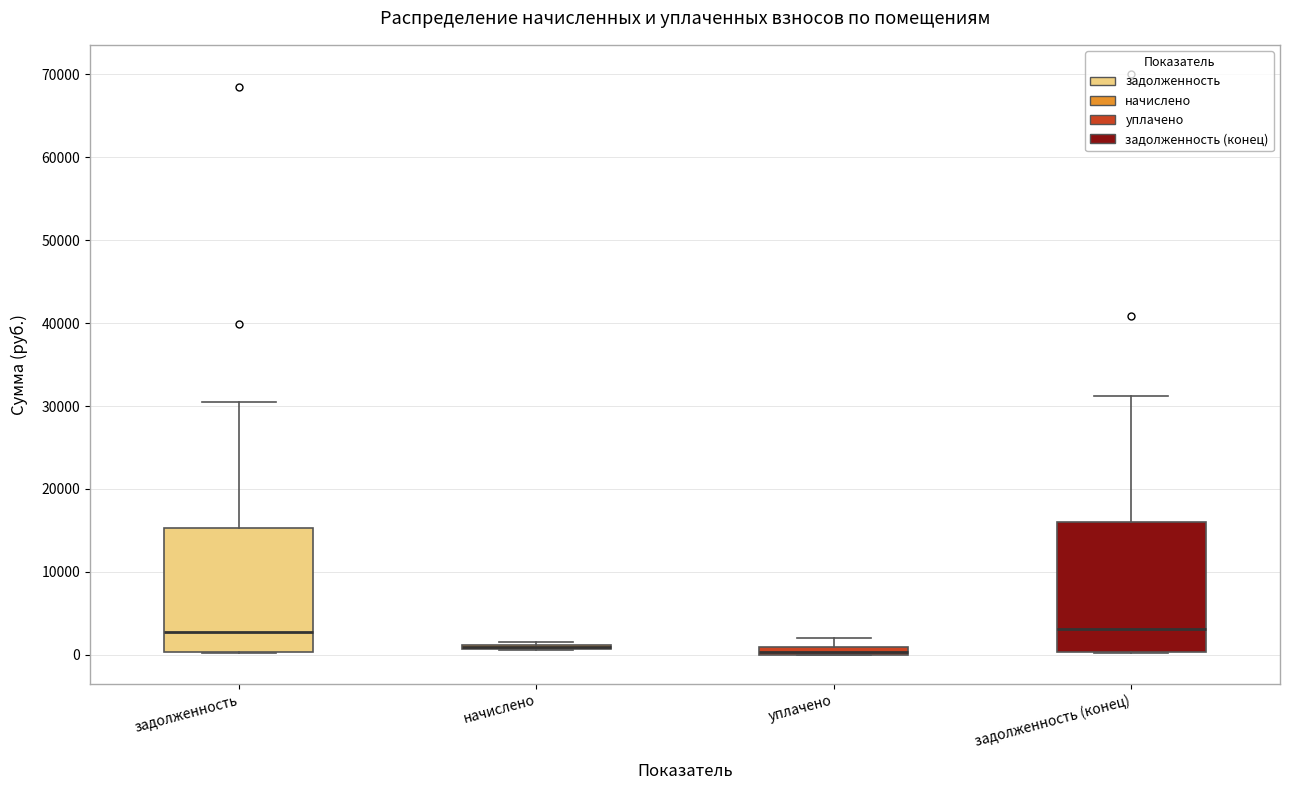

Where does the median line of the box for задолженность sit on the y-axis? The values are not printed on the chart, so give them approximately, as read against the axis.

3000